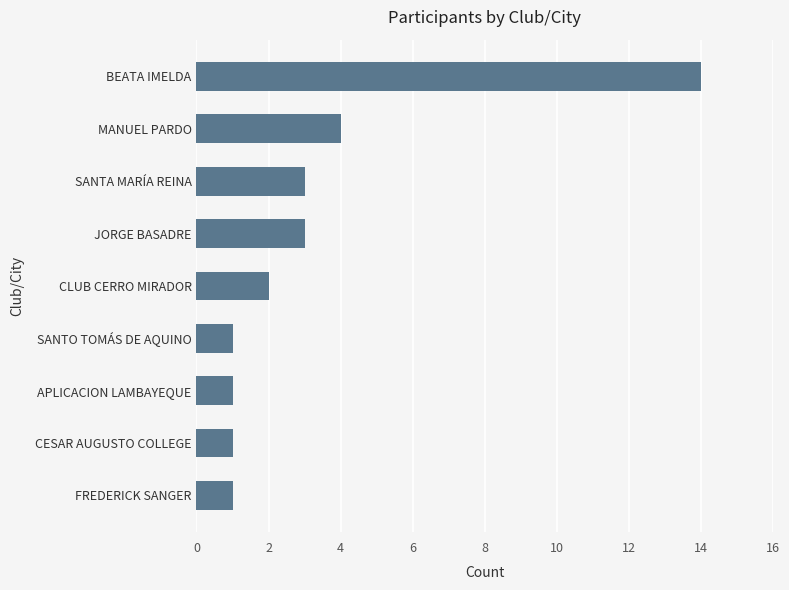

What is the sum of all values?

30